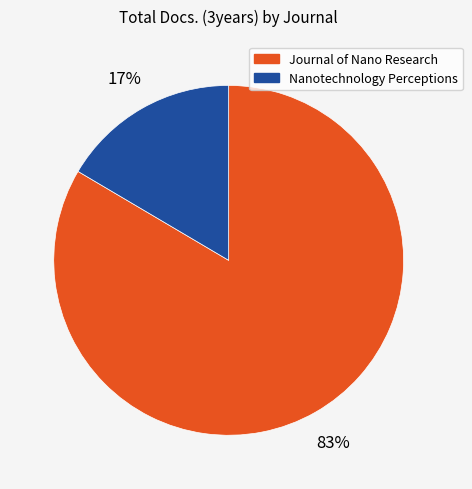

Do Nanotechnology Perceptions and Journal of Nano Research together represent more than half of the pie?

Yes